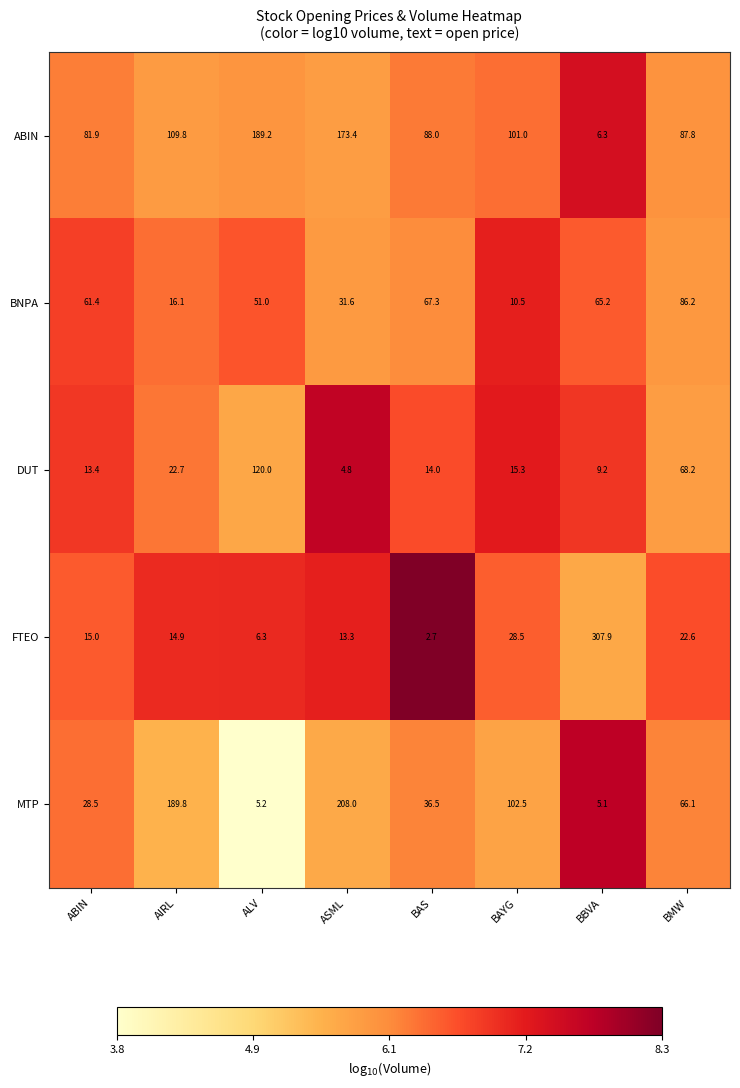

At BAS, list the series in order from smallest to largest.

FTEO, DUT, MTP, BNPA, ABIN